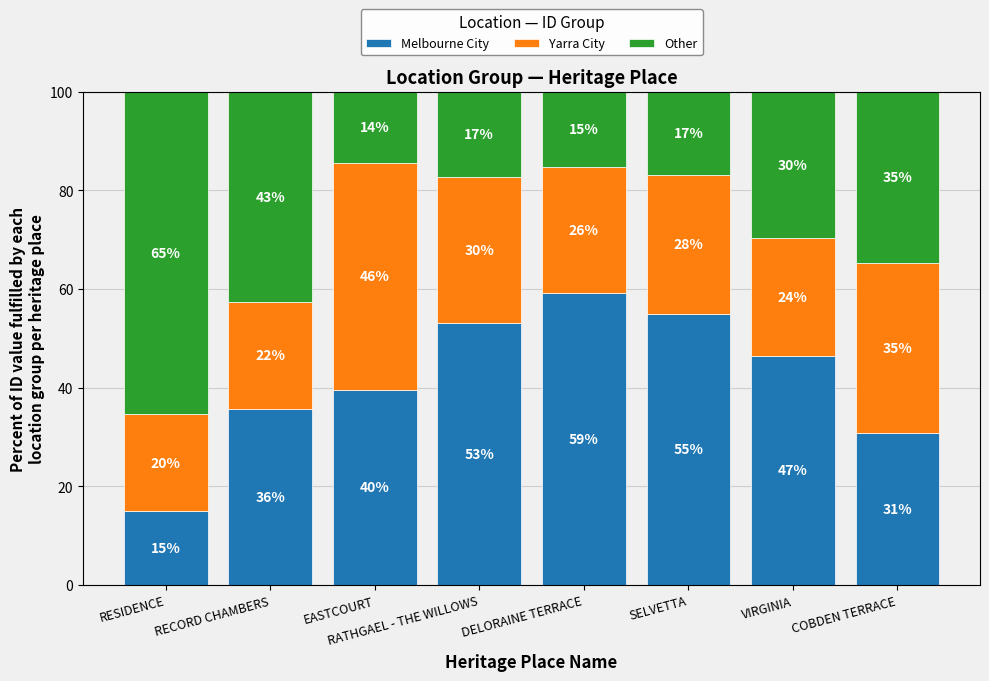

Which has a higher value, SELVETTA or RATHGAEL - THE WILLOWS?

SELVETTA